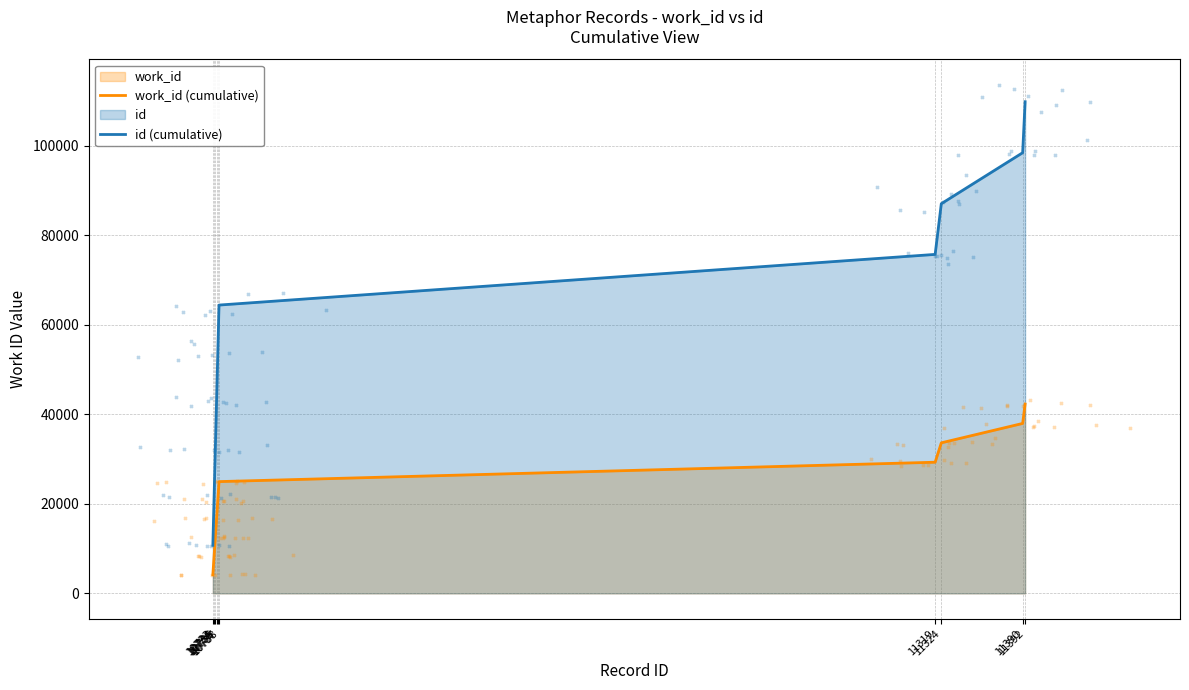

Which series has the largest Y range (max minus min)?

id (cumulative)